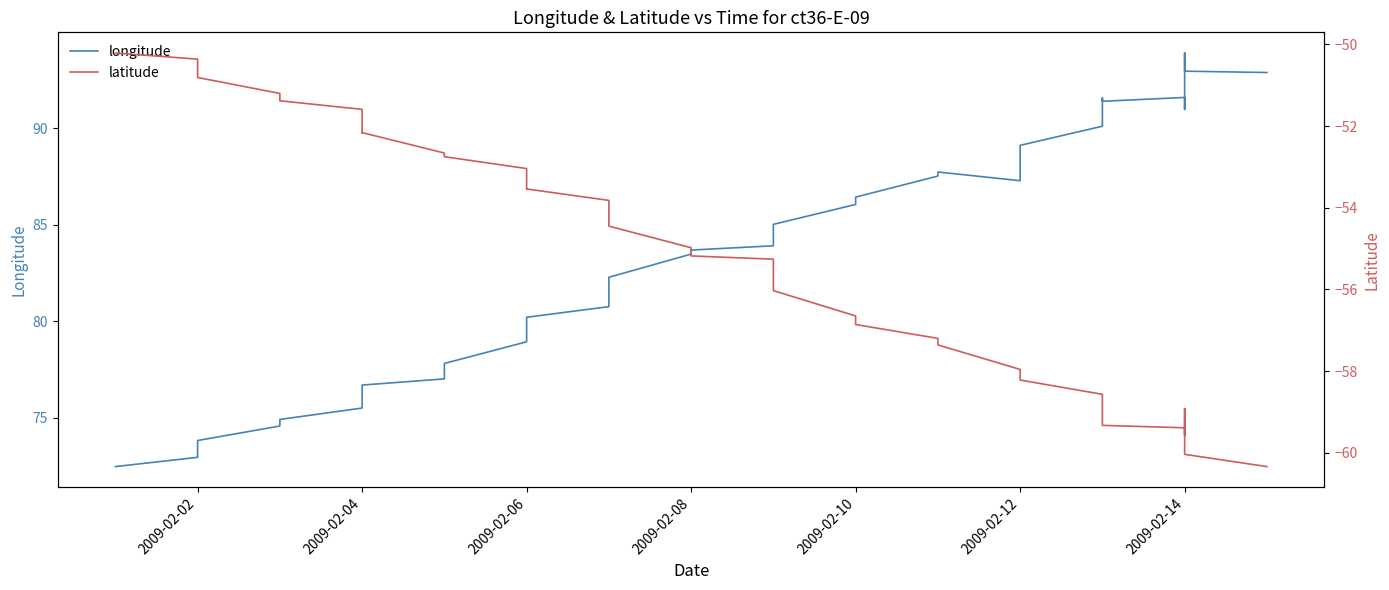

Reading left to right, transcribe all the data shown in this chart.

longitude: 72.5	73.0	73.8	74.6	74.9	75.5	76.0	76.7	77.0	77.8	78.9	79.4	79.7	80.2	80.8	81.5	82.3	83.5	83.7	83.9	84.3	84.6	84.9	85.0	86.0	86.4	87.5	87.7	87.3	89.1	89.1	90.1	90.9	91.6	91.4	91.6	91.0	93.9	93.0	92.9
latitude: -50.2	-50.4	-50.8	-51.2	-51.4	-51.6	-52.2	-52.2	-52.7	-52.8	-53.0	-53.2	-53.5	-53.5	-53.8	-54.4	-54.5	-55.0	-55.2	-55.3	-55.5	-55.6	-55.7	-56.0	-56.6	-56.9	-57.2	-57.4	-58.0	-58.0	-58.2	-58.6	-58.8	-59.2	-59.3	-59.4	-59.6	-58.9	-60.0	-60.3